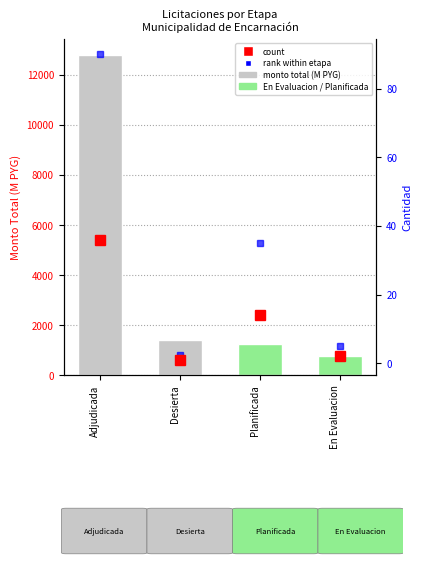

Which category has the lowest value across all series?

Desierta